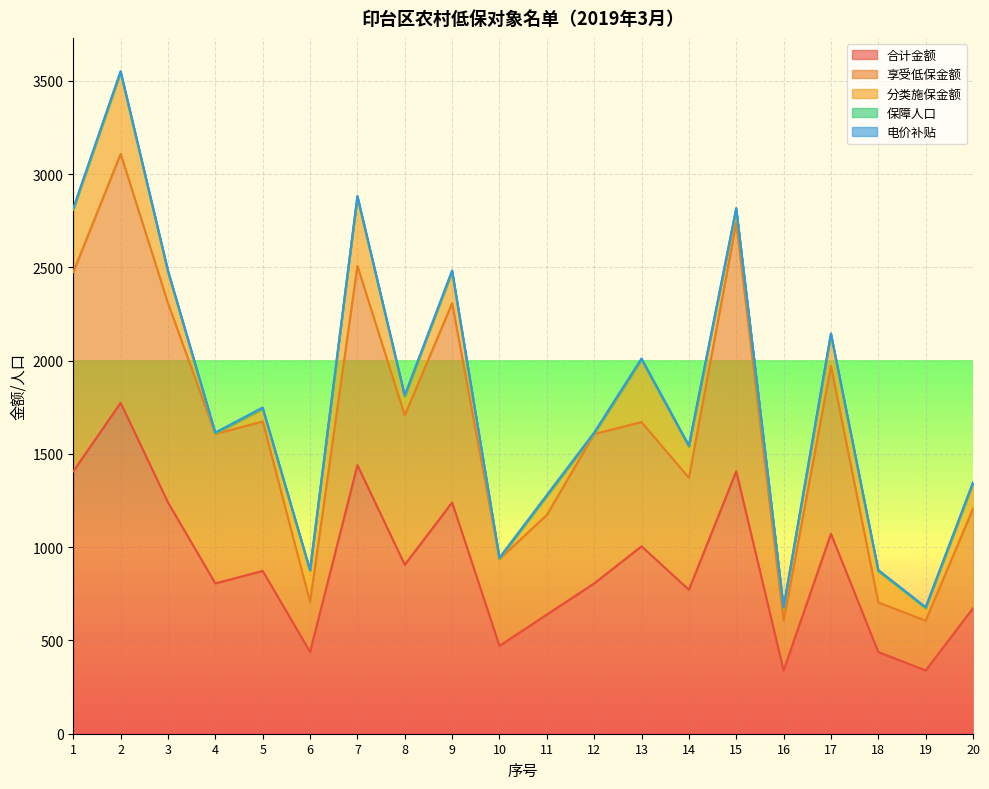

What is the total value across all series at 3?

2484